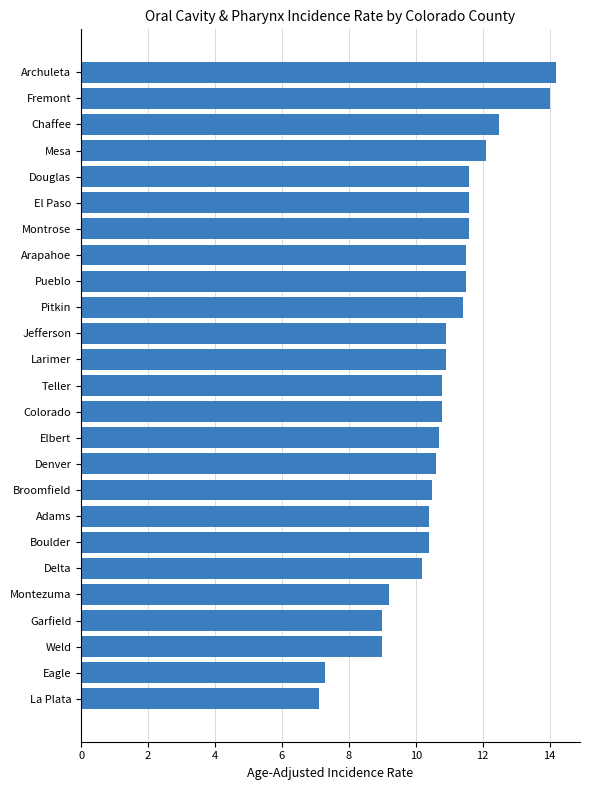

Reading top to bottom, extract all data points from this chart.

Archuleta=14.2	Fremont=14.0	Chaffee=12.5	Mesa=12.1	Douglas=11.6	El Paso=11.6	Montrose=11.6	Arapahoe=11.5	Pueblo=11.5	Pitkin=11.4	Jefferson=10.9	Larimer=10.9	Teller=10.8	Colorado=10.8	Elbert=10.7	Denver=10.6	Broomfield=10.5	Adams=10.4	Boulder=10.4	Delta=10.2	Montezuma=9.2	Garfield=9.0	Weld=9.0	Eagle=7.3	La Plata=7.1